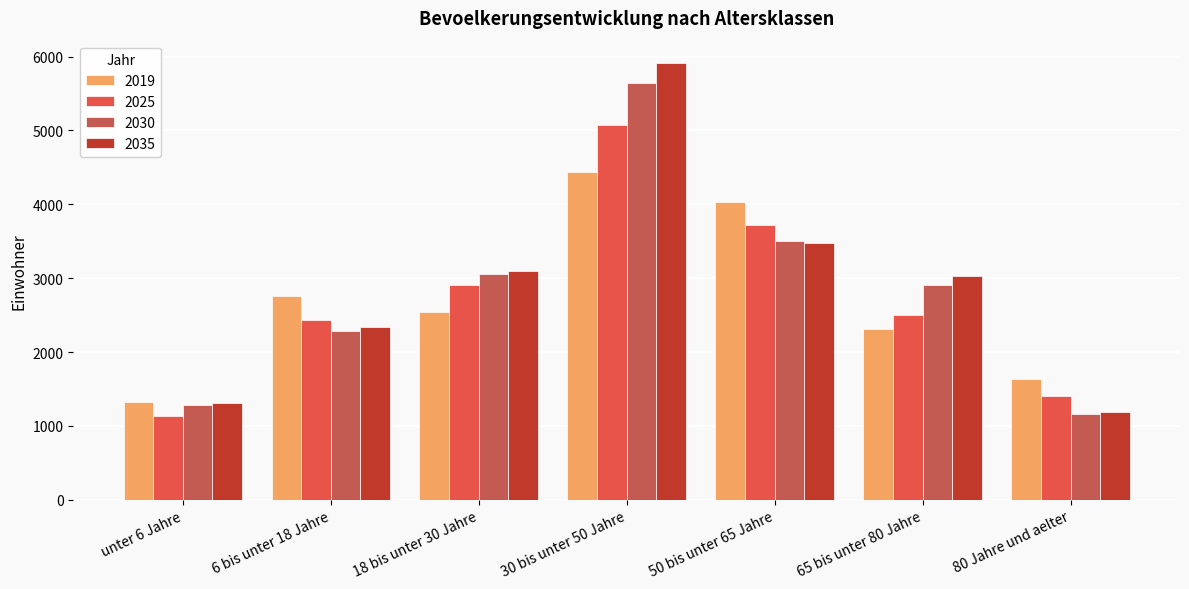

What is the average value of the 2025 series?

2740